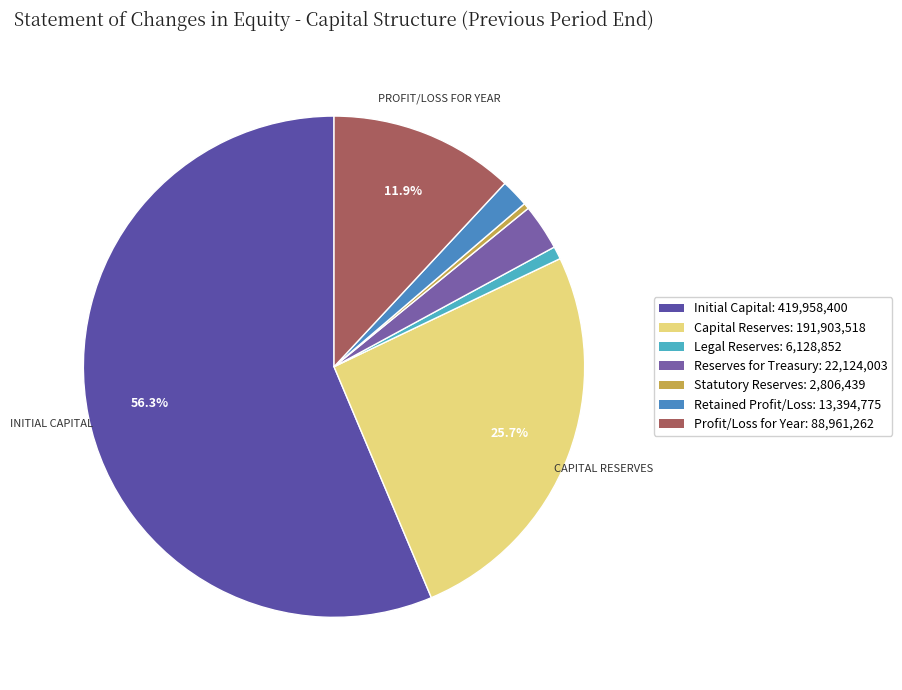

How many slices are in this pie chart?

7